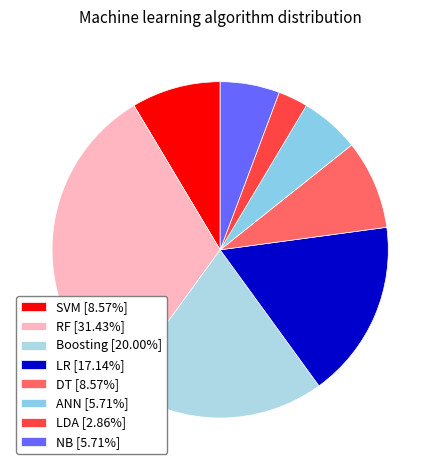

To the nearest percent, what is the average slice percentage?

12%